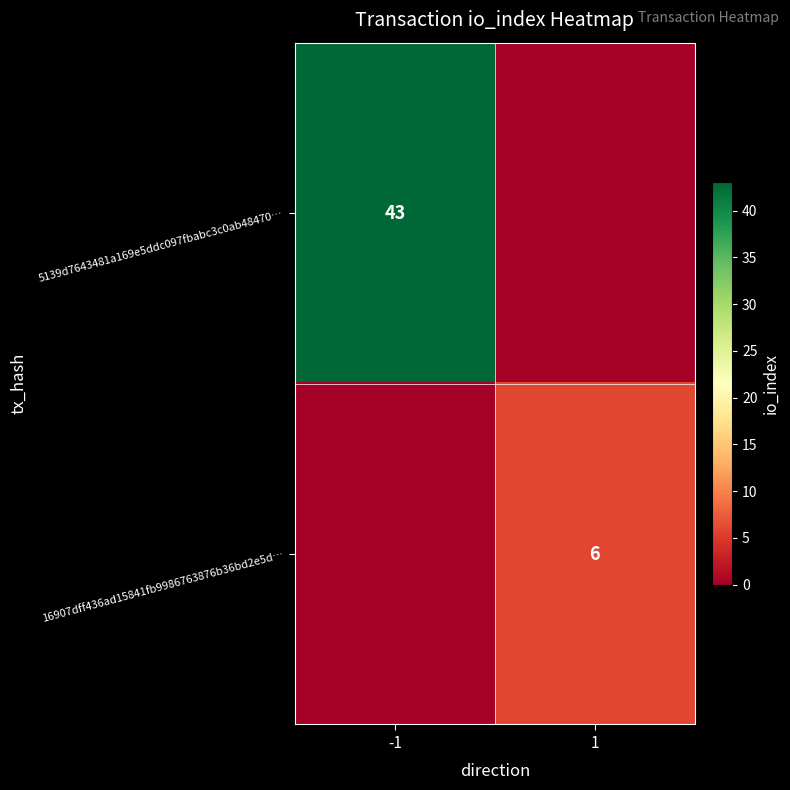

The value of 16907dff436ad15841fb9986763876b36bd2e5d… at 1 is 6. True or false?

True